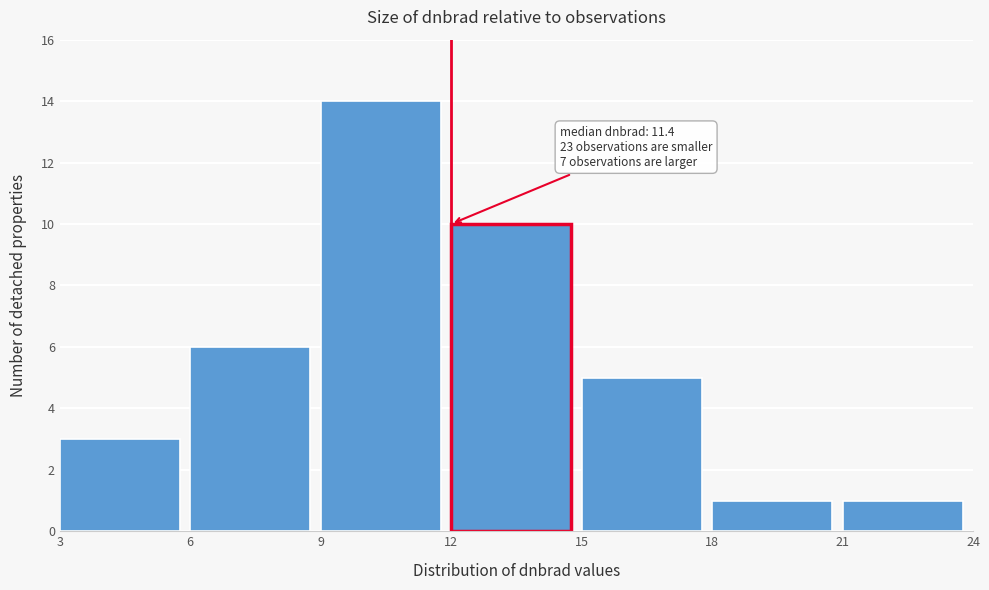

Which range on the x-axis has the tallest bar?

9 to 12